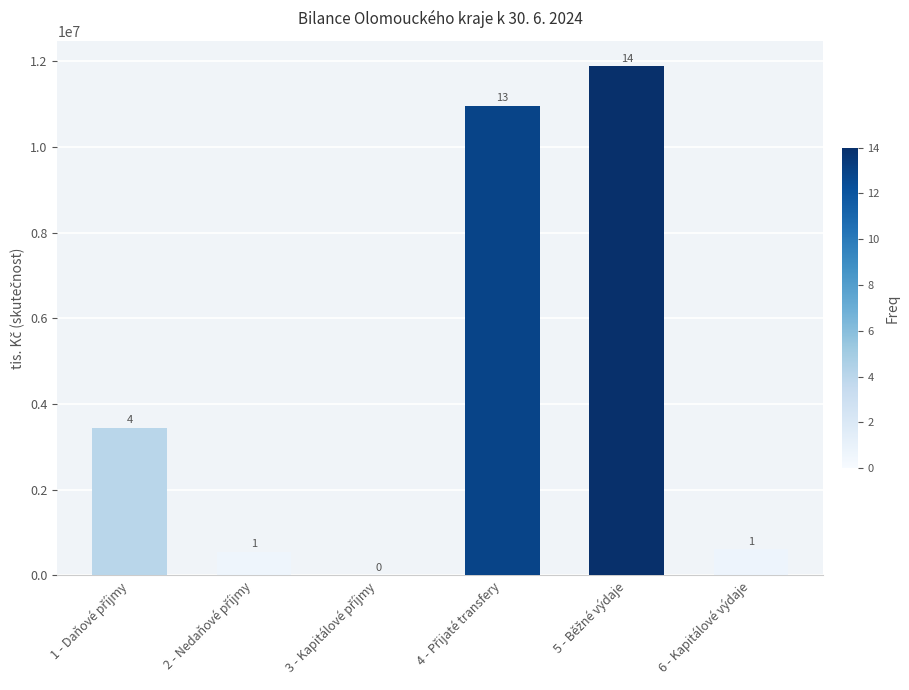

Are the bars horizontal?

No